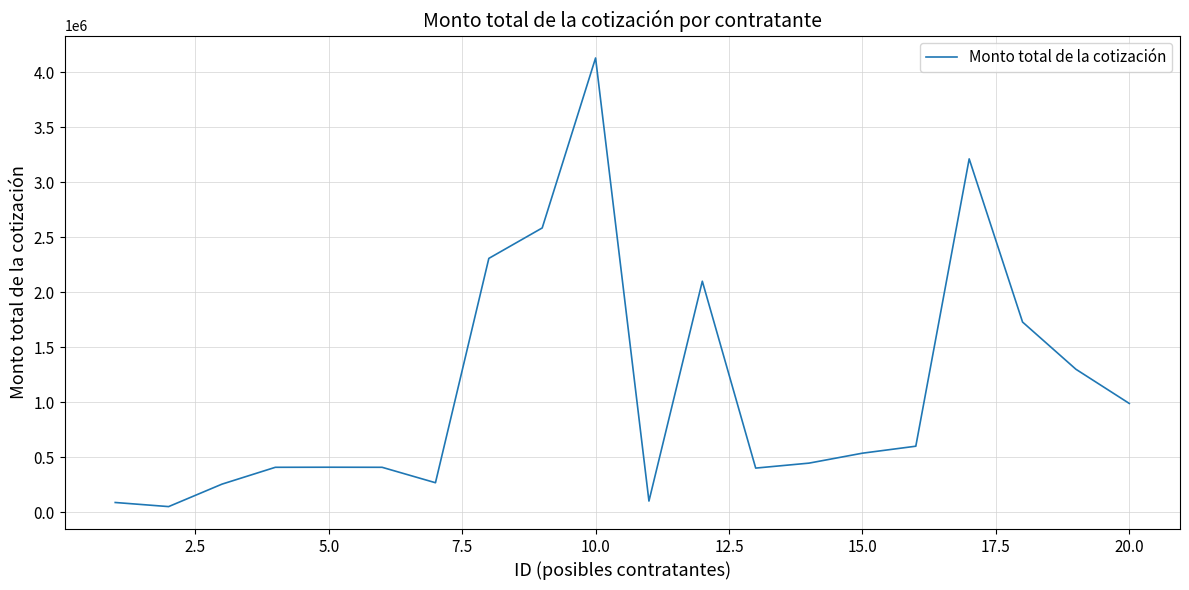

What is the difference between the maximum and minimum values?

4081332.9